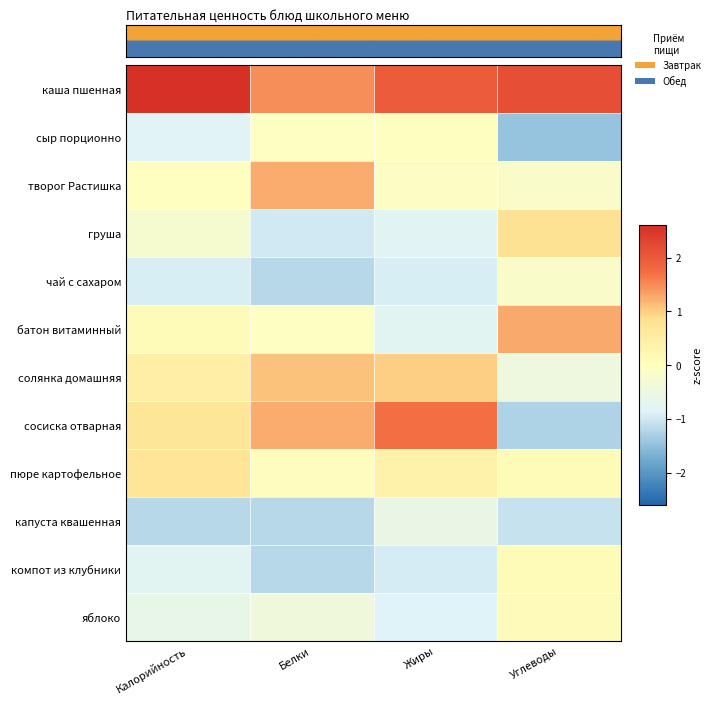

Reading left to right, extract all data points from this chart.

каша пшенная: Калорийность=2.6	Белки=1.5	Жиры=2.0	Углеводы=2.2
сыр порционно: Калорийность=-0.8	Белки=-0.1	Жиры=-0.0	Углеводы=-1.4
творог Растишка: Калорийность=0.0	Белки=1.3	Жиры=-0.1	Углеводы=-0.2
груша: Калорийность=-0.3	Белки=-1.0	Жиры=-0.8	Углеводы=0.8
чай с сахаром: Калорийность=-0.9	Белки=-1.2	Жиры=-0.9	Углеводы=-0.2
батон витаминный: Калорийность=0.1	Белки=-0.1	Жиры=-0.8	Углеводы=1.3
солянка домашняя: Калорийность=0.4	Белки=1.1	Жиры=1.0	Углеводы=-0.5
сосиска отварная: Калорийность=0.7	Белки=1.3	Жиры=1.7	Углеводы=-1.3
пюре картофельное: Калорийность=0.7	Белки=0.0	Жиры=0.4	Углеводы=0.1
капуста квашенная: Калорийность=-1.2	Белки=-1.2	Жиры=-0.6	Углеводы=-1.1
компот из клубники: Калорийность=-0.8	Белки=-1.2	Жиры=-0.9	Углеводы=0.1
яблоко: Калорийность=-0.6	Белки=-0.4	Жиры=-0.9	Углеводы=0.1